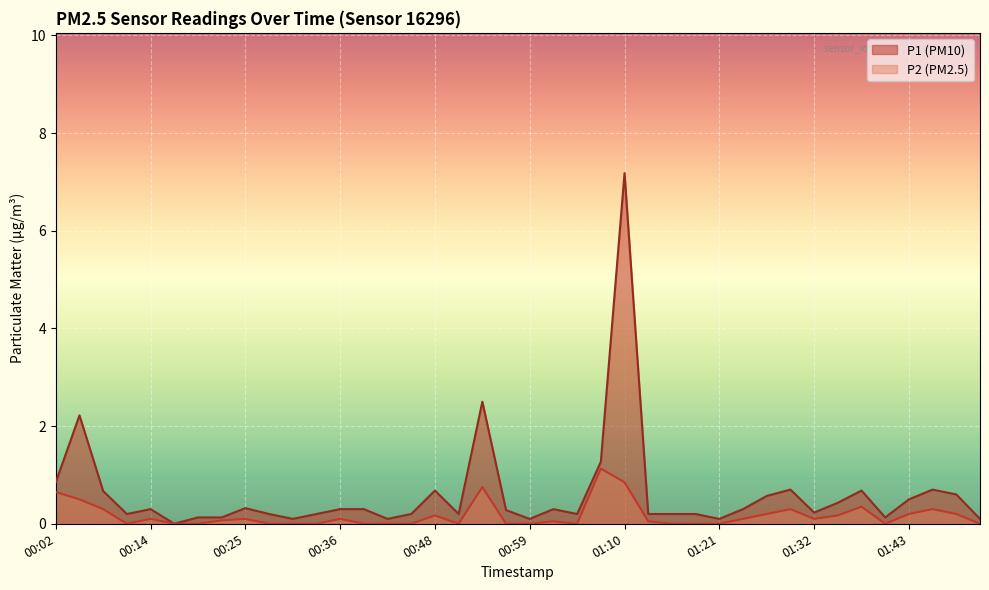

Which label corresponds to the smallest value in the chart?

00:16